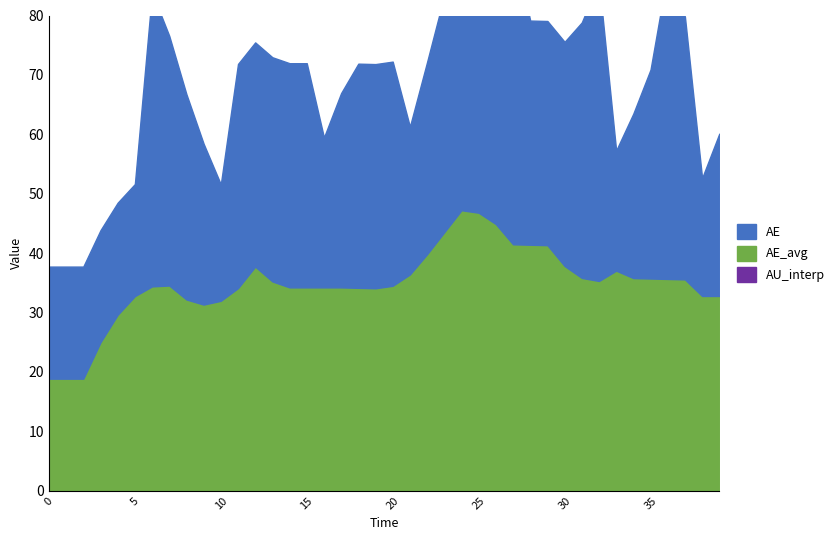

How many values in the AE_avg series are below 34?

11